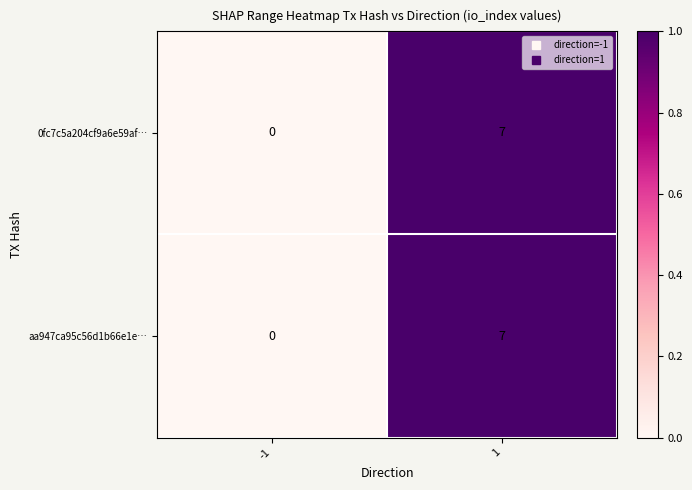

What is the difference between the maximum and minimum values in the aa947ca95c56d1b66e1e… series?

7